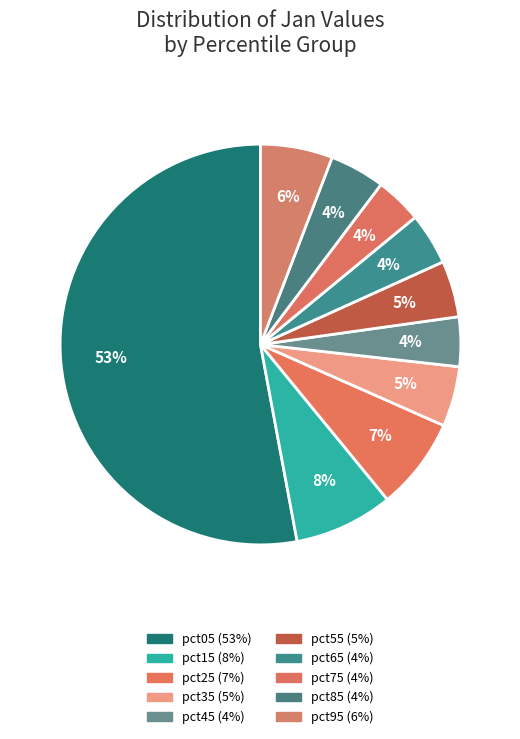

Is there a majority slice in this chart?

Yes